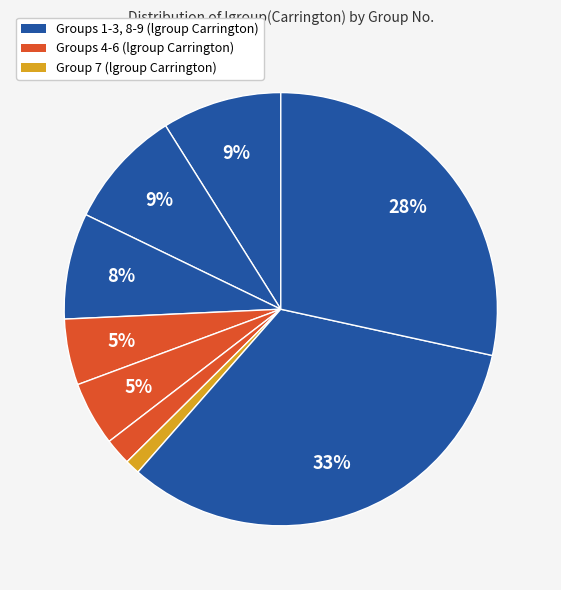

How many slices are in this pie chart?

9